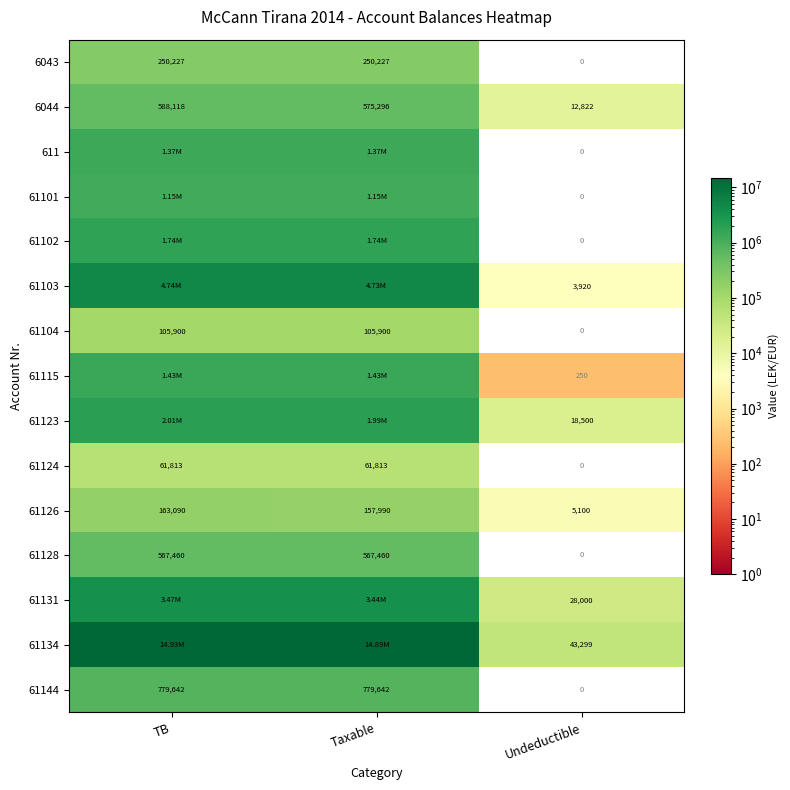

How many data points in 6044 are less than 575296?

1